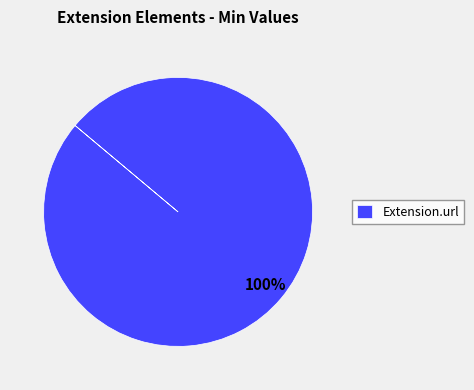

Does any single category account for the majority?

Yes